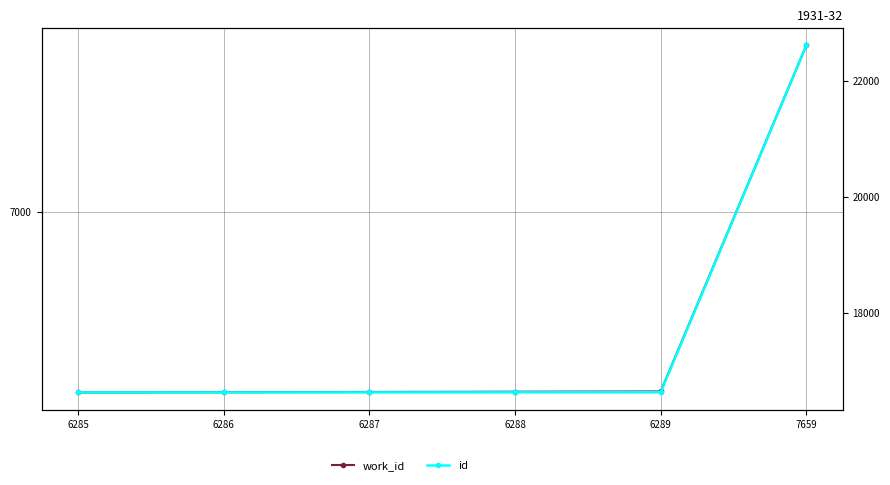

Is the value of work_id at 6286 greater than the value of id at 6286?

No